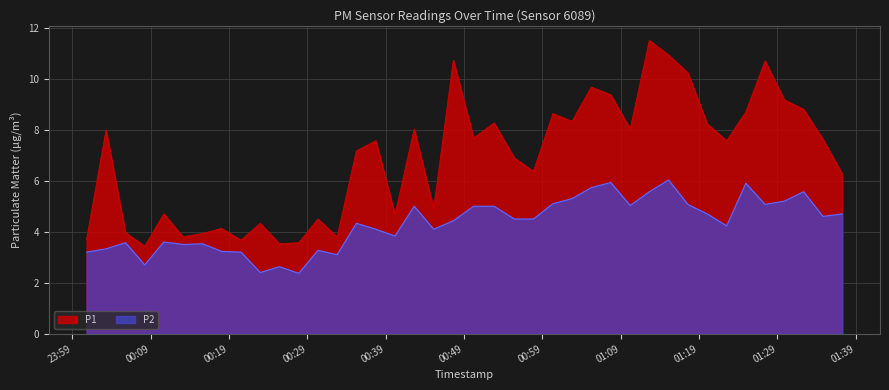

At which label does P2 first exceed 4?

2023-04-25T00:35:15